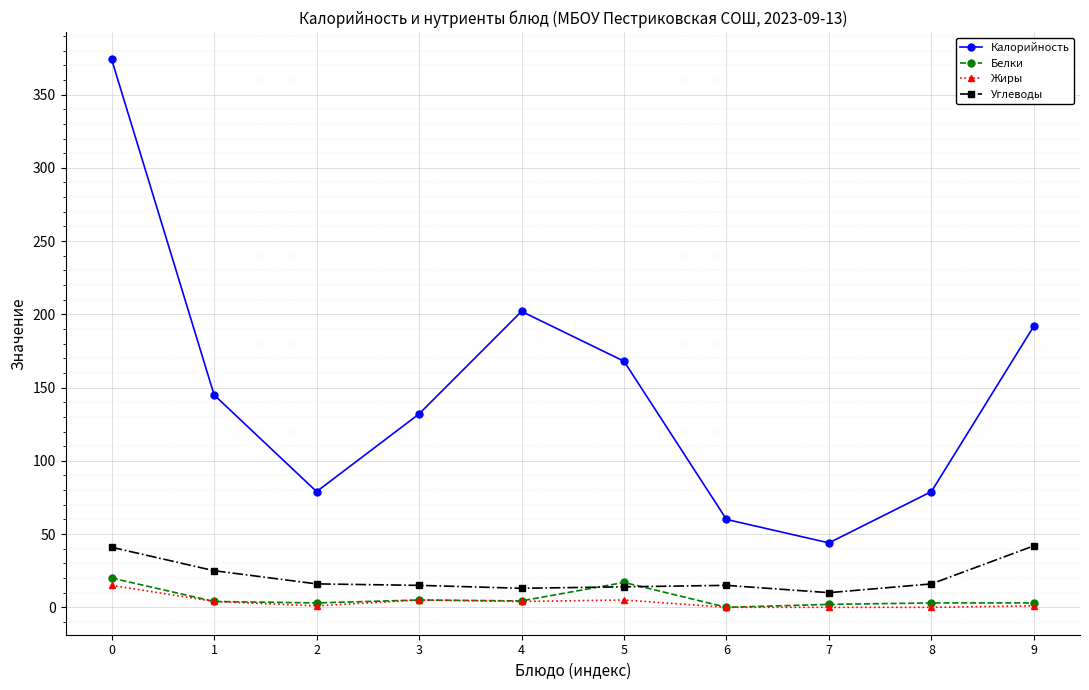

The Калорийность series shows 168.0 at 5. True or false?

True